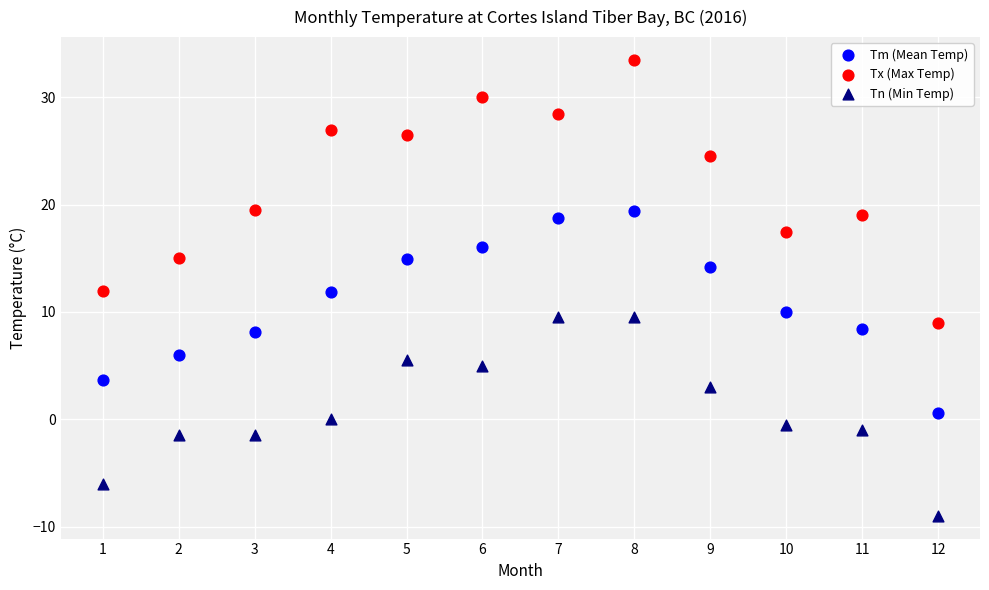

What is the X range (max minus min) for the scatter plot?

11.0